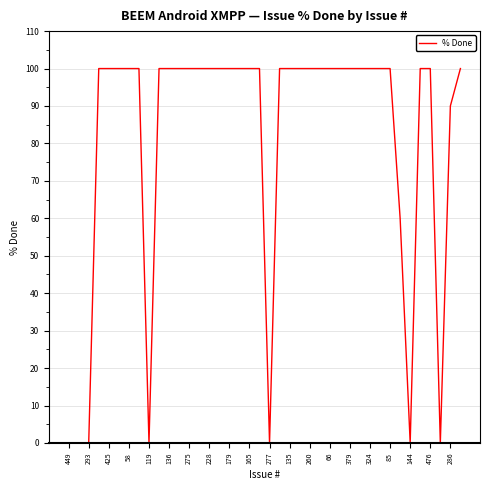

How many lines are shown in the chart?

1